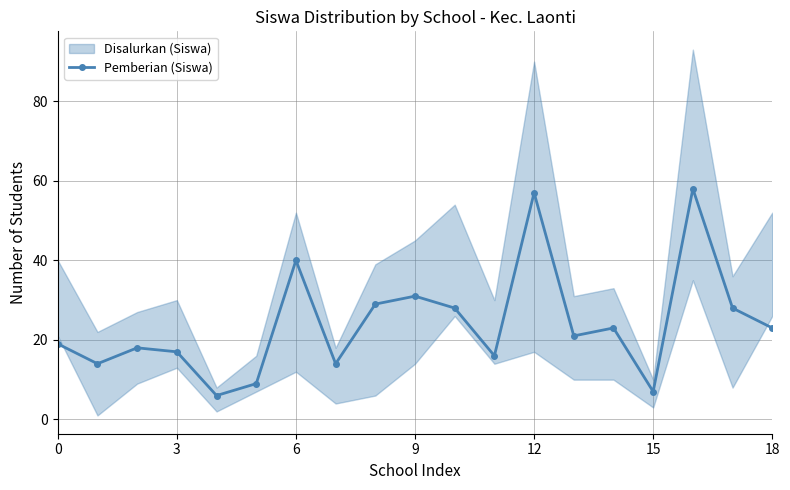

Between 14 and 7, which is larger?

14